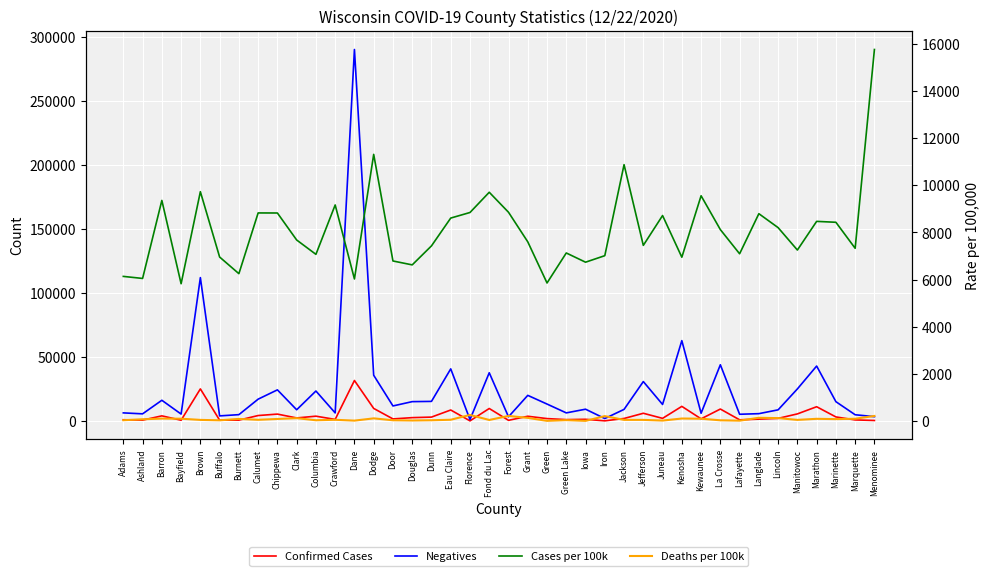

True or false: Deaths per 100k and Cases per 100k cross at least once.

False